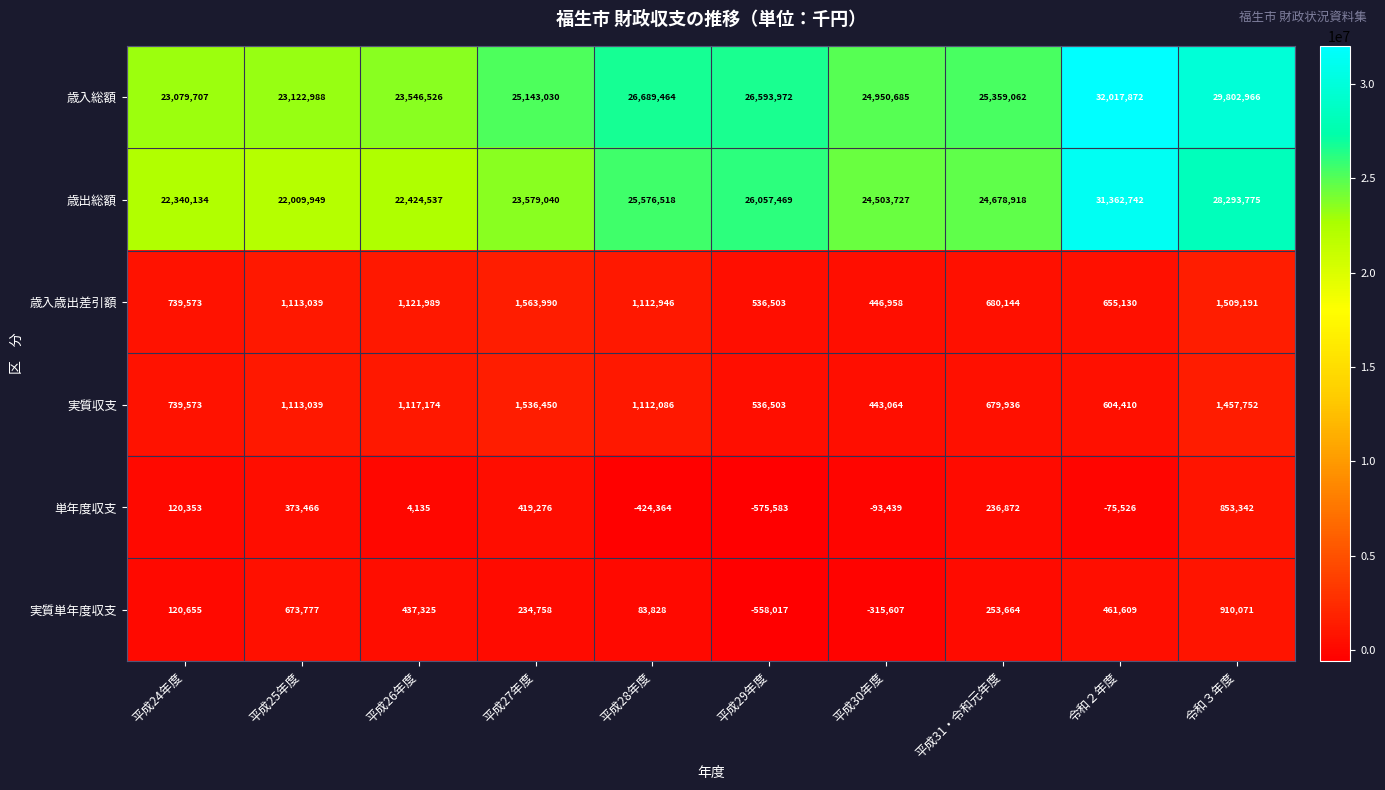

What is the difference between the highest and lowest values at 平成28年度?

27113828